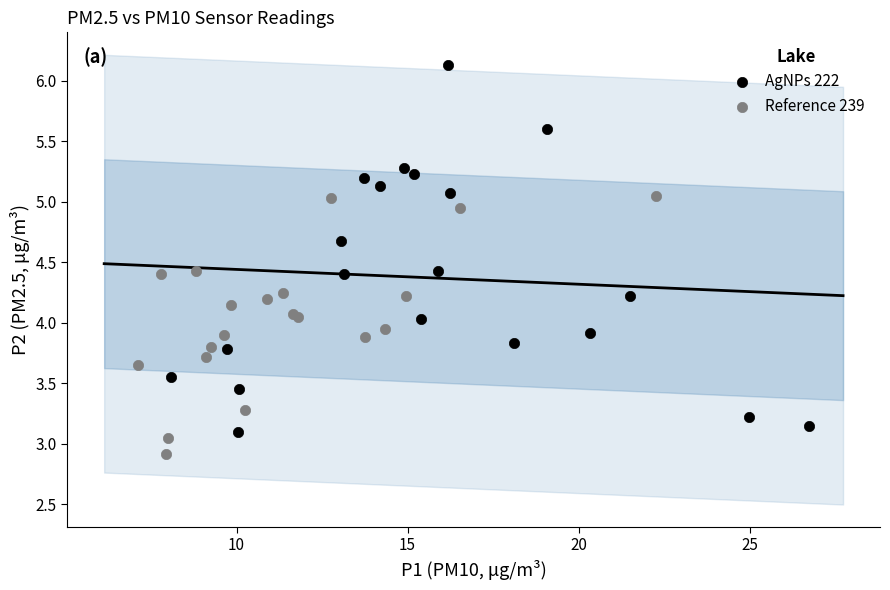

Which series contains the lowest Y value?

Reference 239